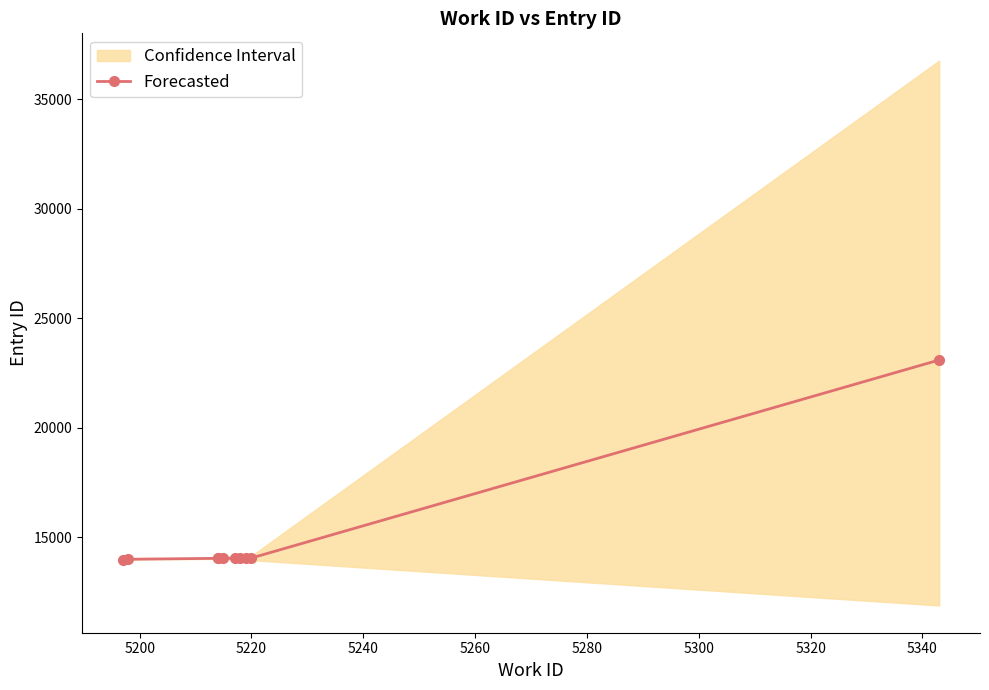

What is the maximum value shown in the chart?

23088